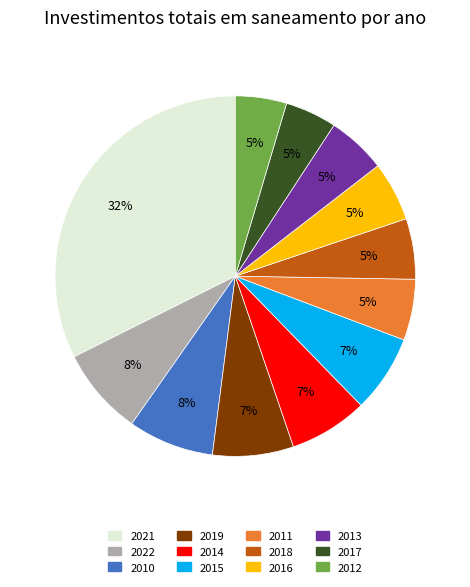

To the nearest percent, what is the average slice percentage?

8%